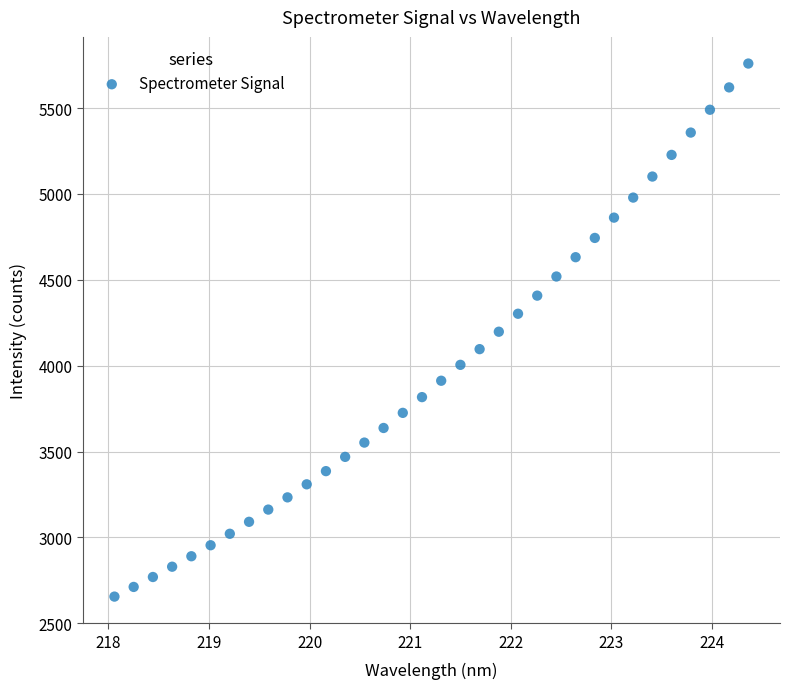

What is the range of Y values (max minus min)?

3104.6